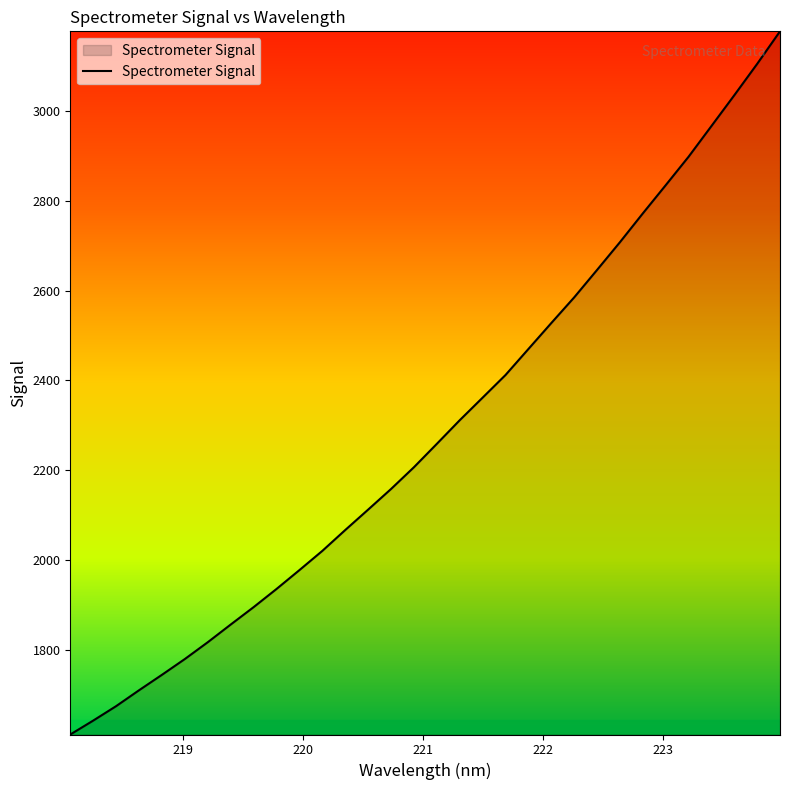

Does the chart display data point markers on the line(s)?

No